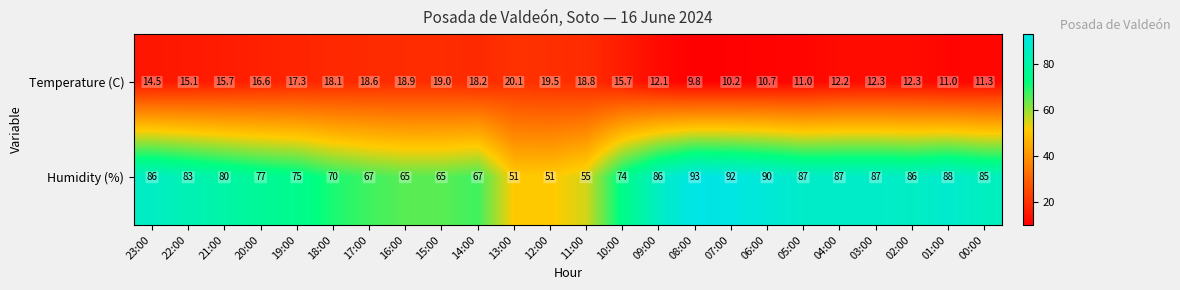

The value of Humidity (%) at 08:00 is 93.0. True or false?

True